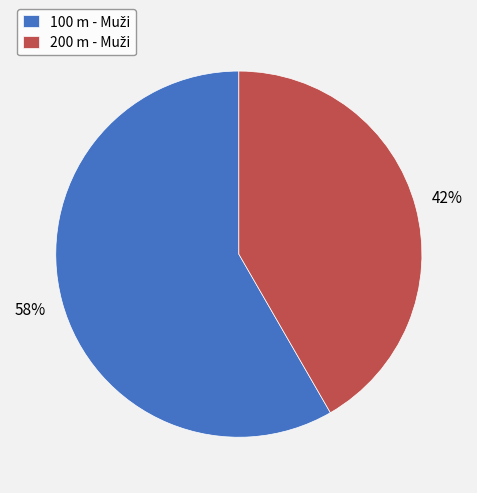

Is there any slice that represents more than half of the pie?

Yes